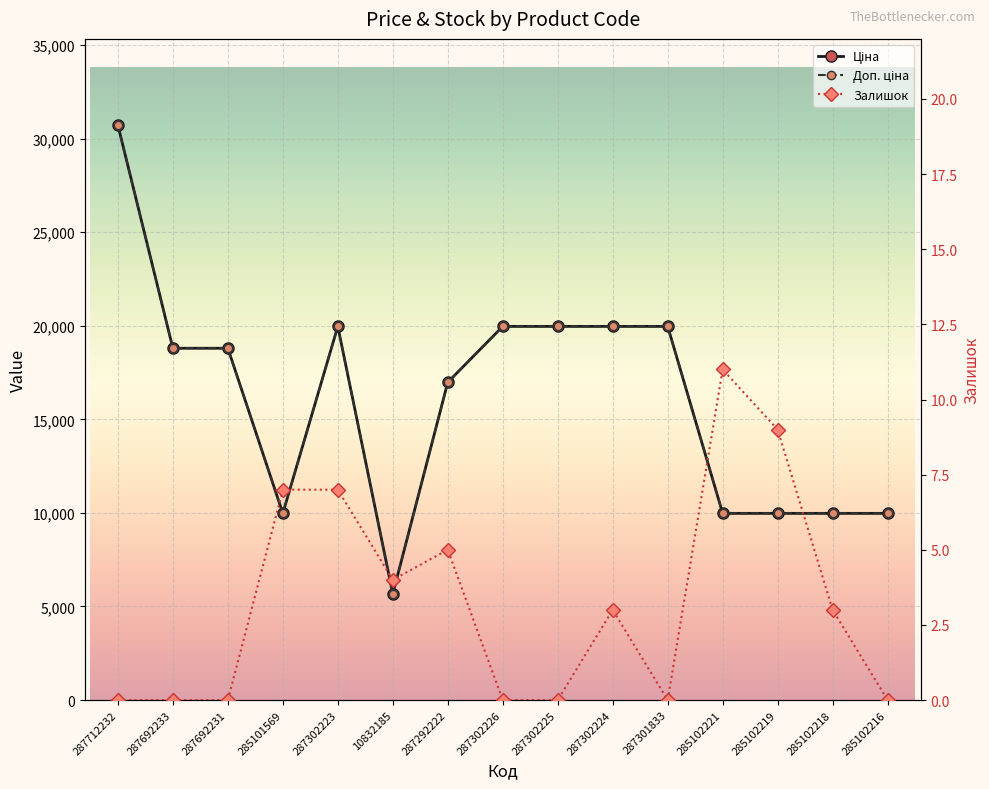

What is the average value of the Ціна series?

16043.8